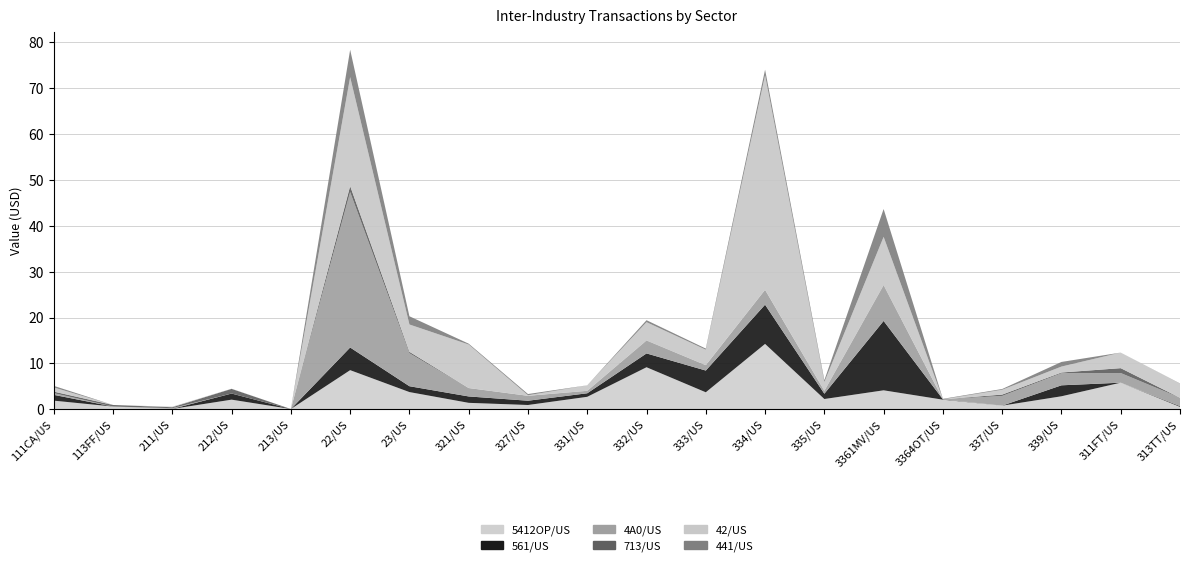

Reading left to right, list all the values displayed in this chart.

5412OP/US: 111CA/US=1885000000	113FF/US=598000000	211/US=81000000	212/US=2102000000	213/US=59000000	22/US=8535000000	23/US=3755000000	321/US=1407000000	327/US=935000000	331/US=2722000000	332/US=9170000000	333/US=3710000000	334/US=14259000000	335/US=2241000000	3361MV/US=4138000000	3364OT/US=2095000000	337/US=795000000	339/US=2837000000	311FT/US=5804000000	313TT/US=525000000
561/US: 111CA/US=1266000000	113FF/US=4000000	211/US=21000000	212/US=1333000000	213/US=0	22/US=4942000000	23/US=1279000000	321/US=1396000000	327/US=935000000	331/US=773000000	332/US=3015000000	333/US=4743000000	334/US=8555000000	335/US=1157000000	3361MV/US=15135000000	3364OT/US=80000000	337/US=4000000	339/US=2393000000	311FT/US=1000000	313TT/US=160000000
4A0/US: 111CA/US=369000000	113FF/US=0	211/US=145000000	212/US=4000000	213/US=0	22/US=33895000000	23/US=7191000000	321/US=1820000000	327/US=1060000000	331/US=503000000	332/US=2758000000	333/US=1148000000	334/US=3212000000	335/US=583000000	3361MV/US=7686000000	3364OT/US=0	337/US=2112000000	339/US=2628000000	311FT/US=2098000000	313TT/US=1836000000
713/US: 111CA/US=336000000	113FF/US=341000000	211/US=204000000	212/US=1019000000	213/US=0	22/US=1321000000	23/US=313000000	321/US=14000000	327/US=15000000	331/US=36000000	332/US=64000000	333/US=26000000	334/US=34000000	335/US=55000000	3361MV/US=116000000	3364OT/US=0	337/US=299000000	339/US=167000000	311FT/US=1069000000	313TT/US=0
42/US: 111CA/US=903000000	113FF/US=0	211/US=70000000	212/US=33000000	213/US=0	22/US=23752000000	23/US=5957000000	321/US=9486000000	327/US=116000000	331/US=1184000000	332/US=3995000000	333/US=3367000000	334/US=46785000000	335/US=1903000000	3361MV/US=10538000000	3364OT/US=0	337/US=1050000000	339/US=1292000000	311FT/US=3397000000	313TT/US=3067000000
441/US: 111CA/US=352000000	113FF/US=0	211/US=32000000	212/US=0	213/US=0	22/US=5971000000	23/US=1793000000	321/US=185000000	327/US=266000000	331/US=12000000	332/US=428000000	333/US=246000000	334/US=1219000000	335/US=406000000	3361MV/US=6065000000	3364OT/US=108000000	337/US=166000000	339/US=1011000000	311FT/US=0	313TT/US=51000000